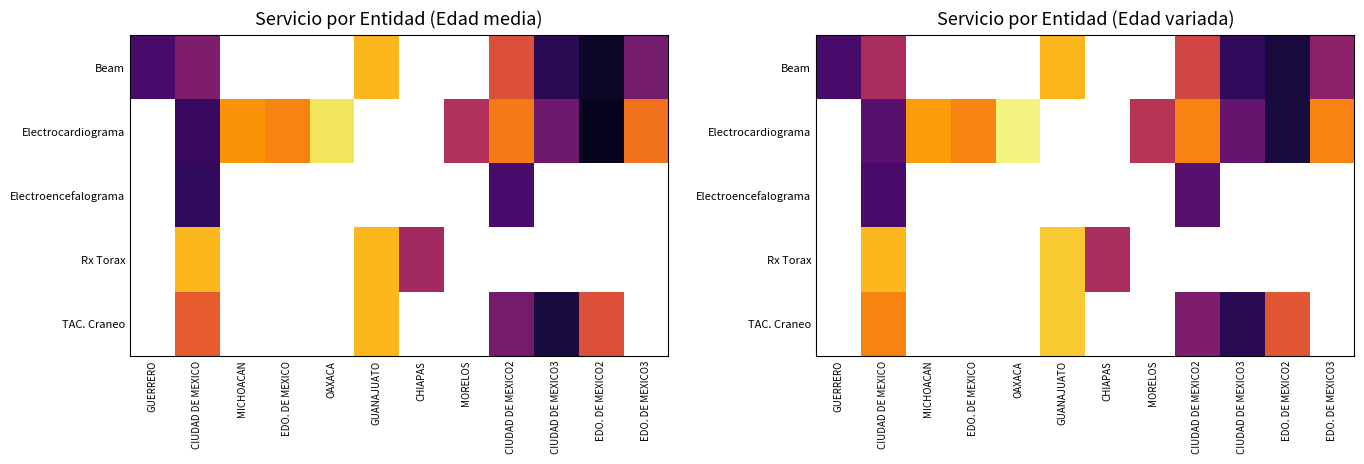

How many data points in Electrocardiograma are above 63?

1